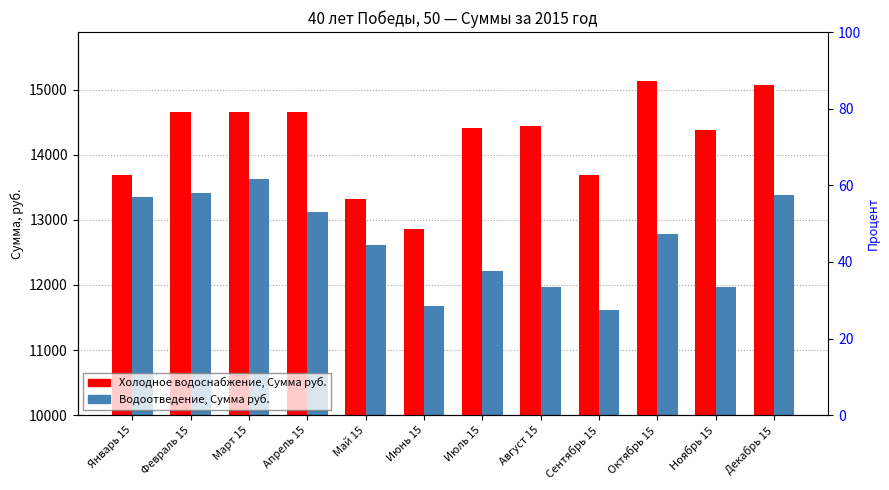

What value does the Водоотведение, Сумма руб. series have at Октябрь 15?

12783.0